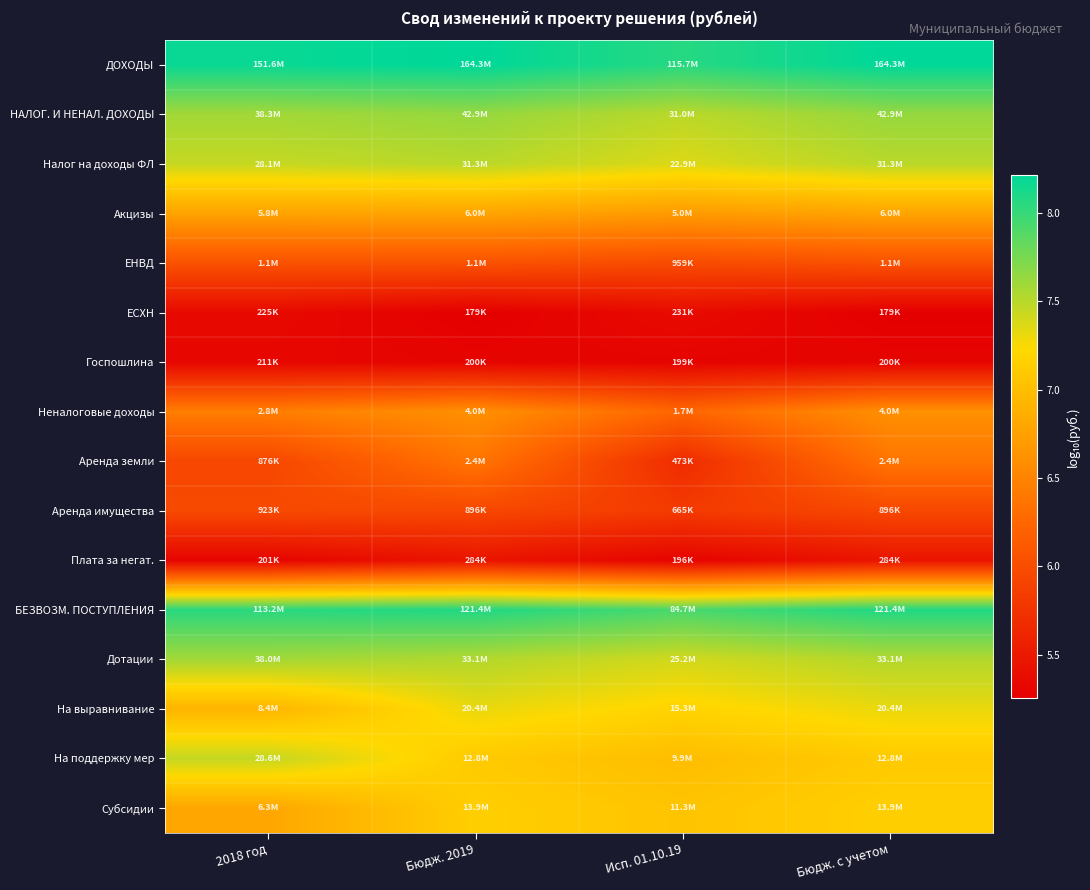

What is the total value across all series at 2018 год?

107.2